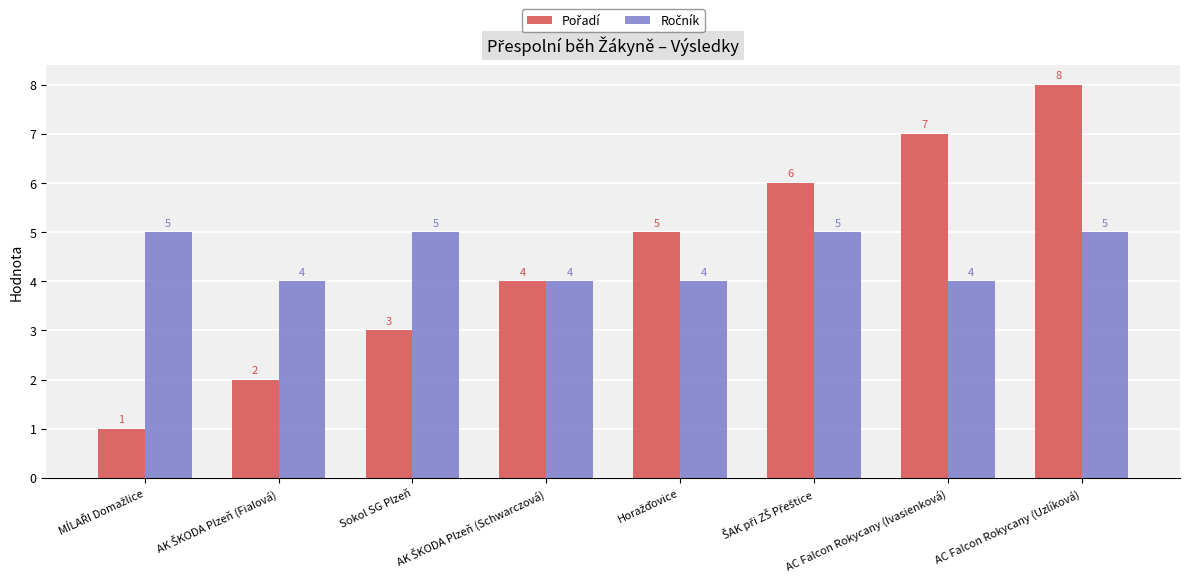

At which category is the sum across all series the highest?

AC Falcon Rokycany (Uzlíková)